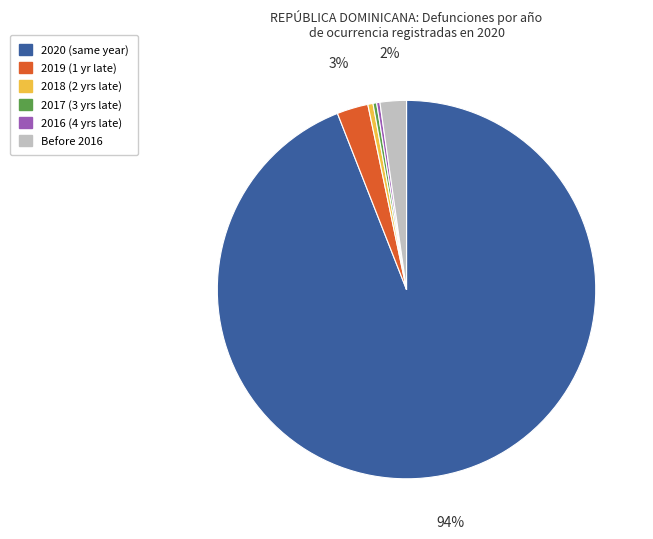

Do Before 2016 and 2020 (same year) together represent more than half of the pie?

Yes